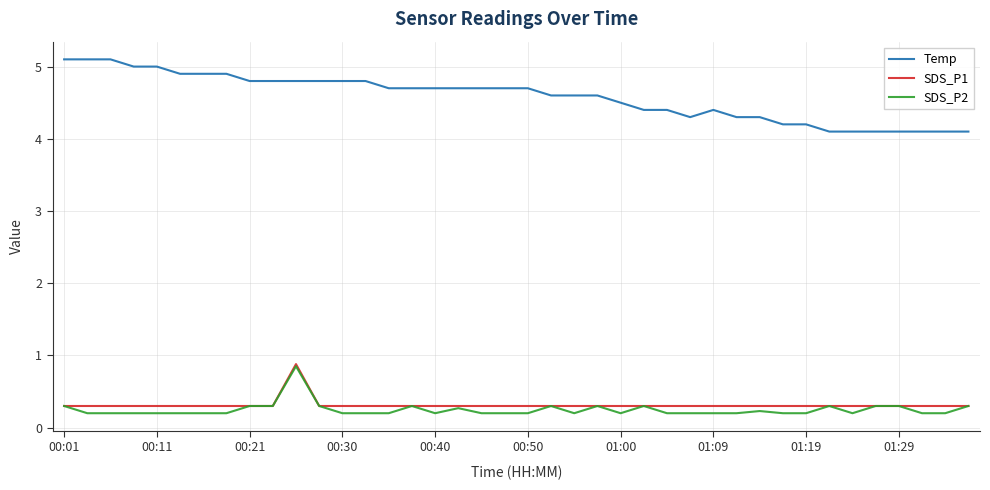

True or false: Temp and SDS_P1 cross at least once.

False